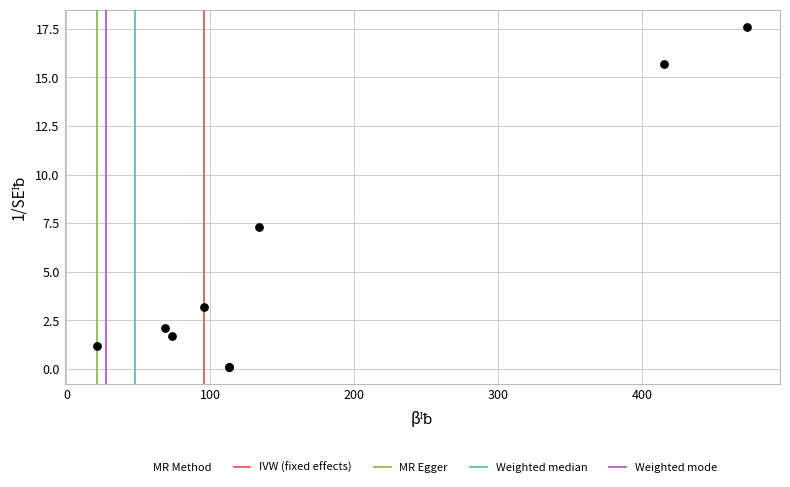

What Y value in the scatter plot is closest to 8?

7.3